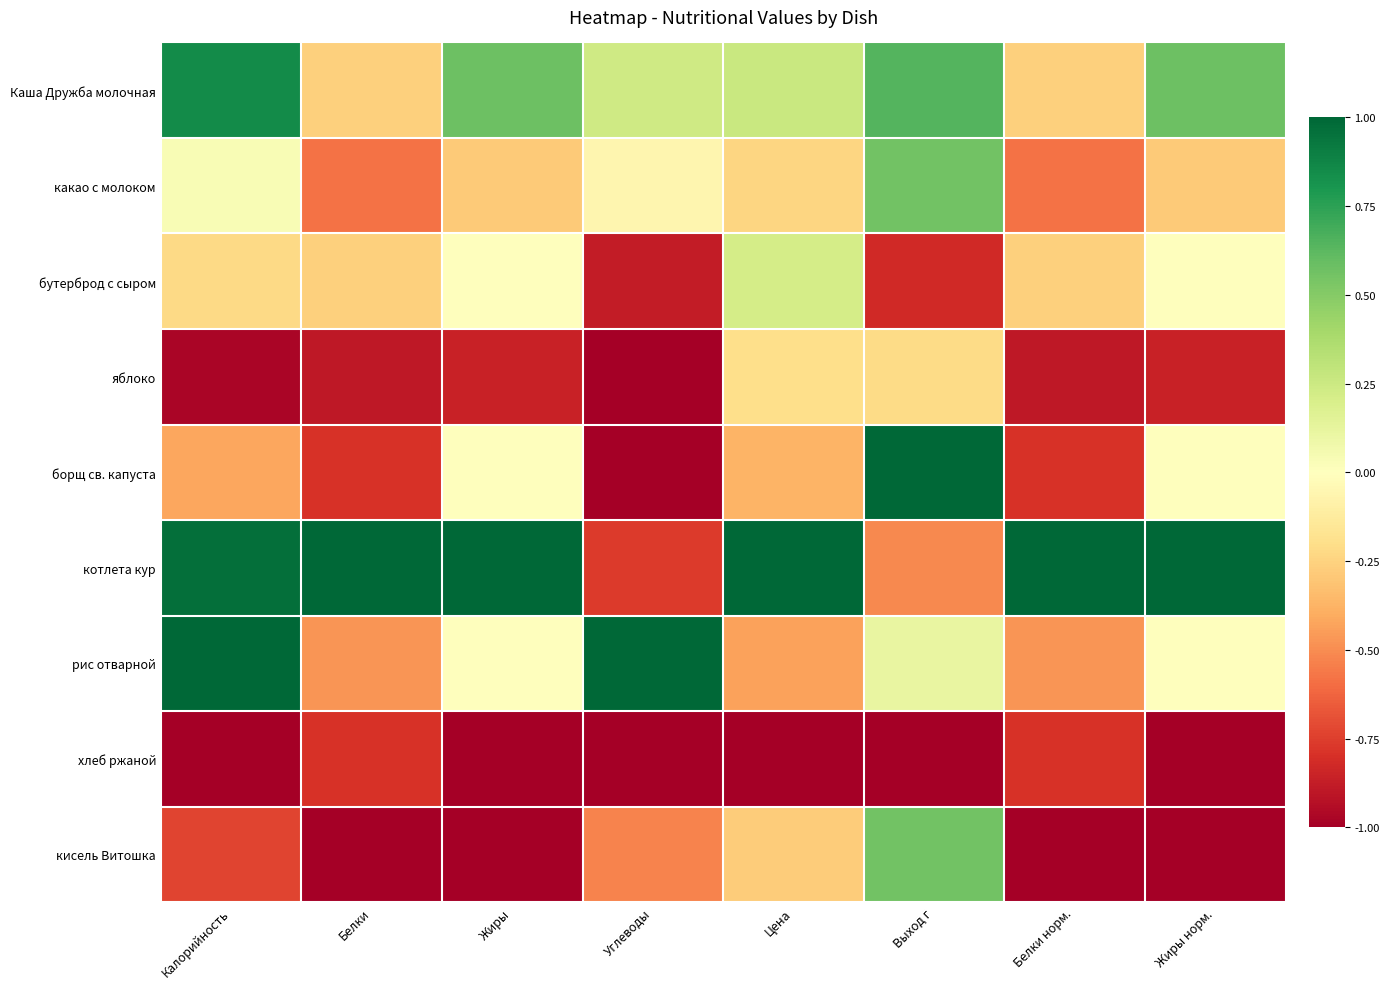

Rank the series at Цена from lowest to highest value.

хлеб ржаной, рис отварной, борщ св. капуста, кисель Витошка, какао с молоком, яблоко, бутерброд с сыром, Каша Дружба молочная, котлета кур